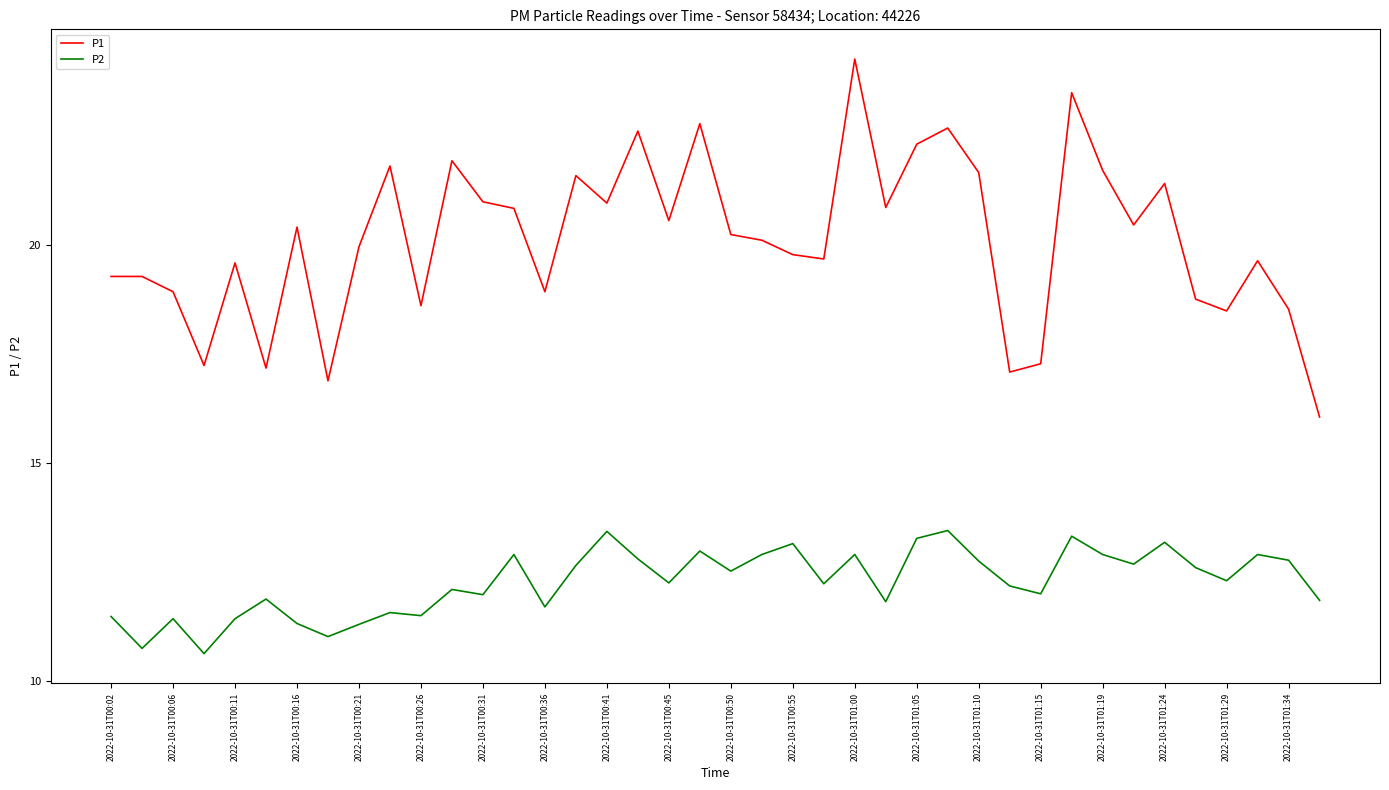

True or false: P1 and P2 cross at least once.

False